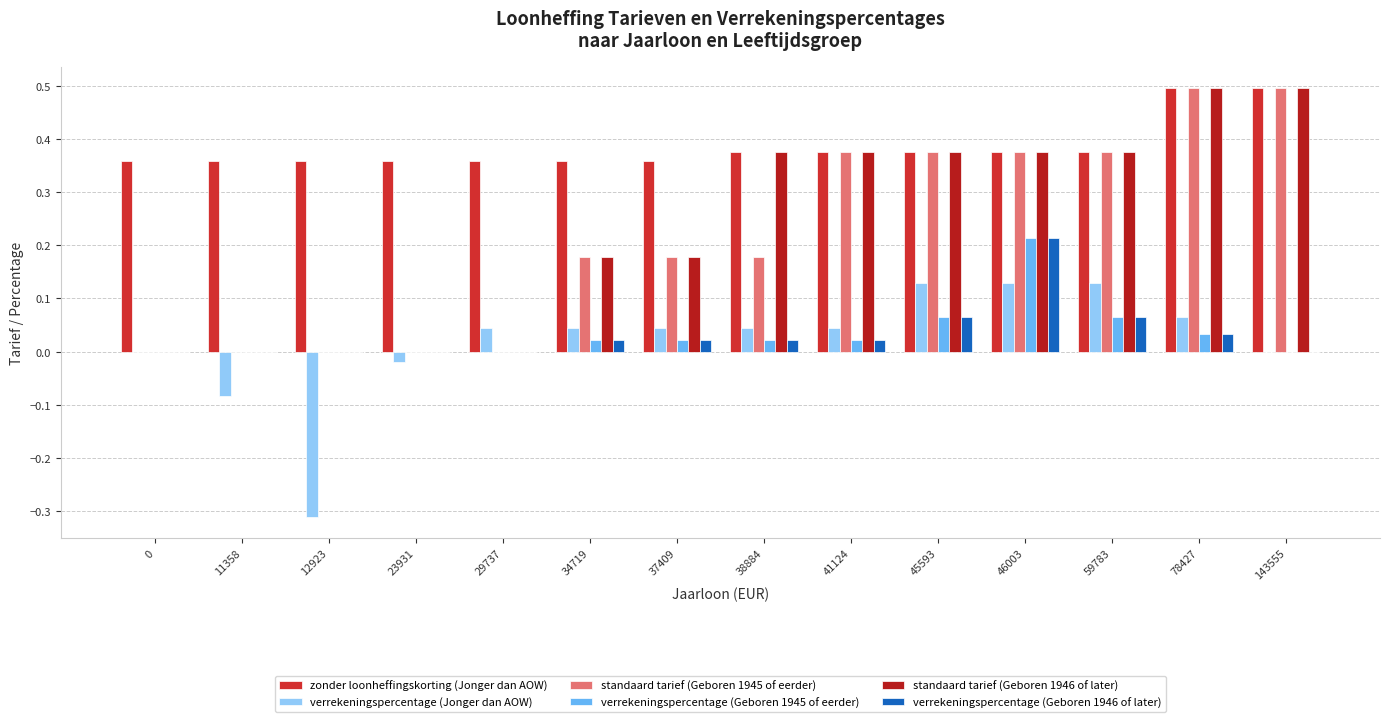

At which category is the sum across all series the highest?

46003